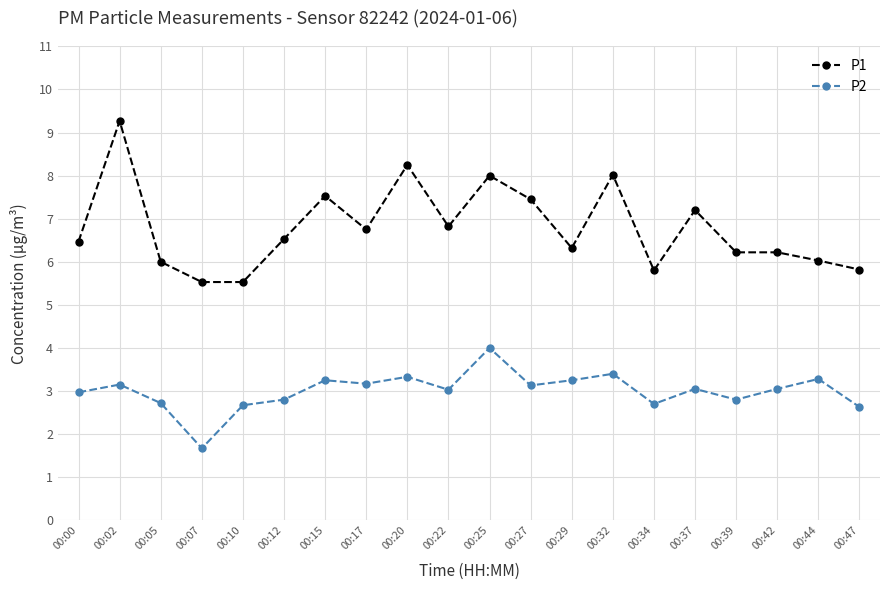

List the series in order of their peak value, lowest first.

P2, P1